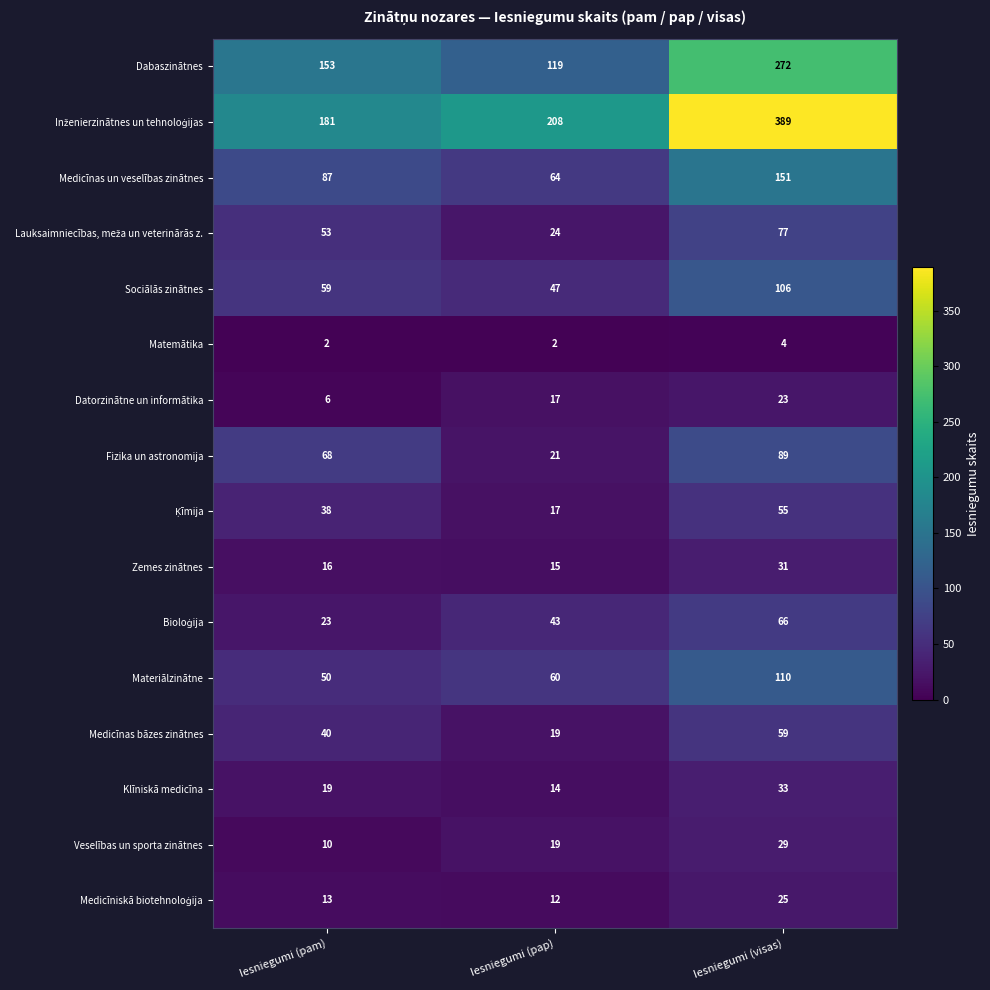

What is the greatest value displayed?

389